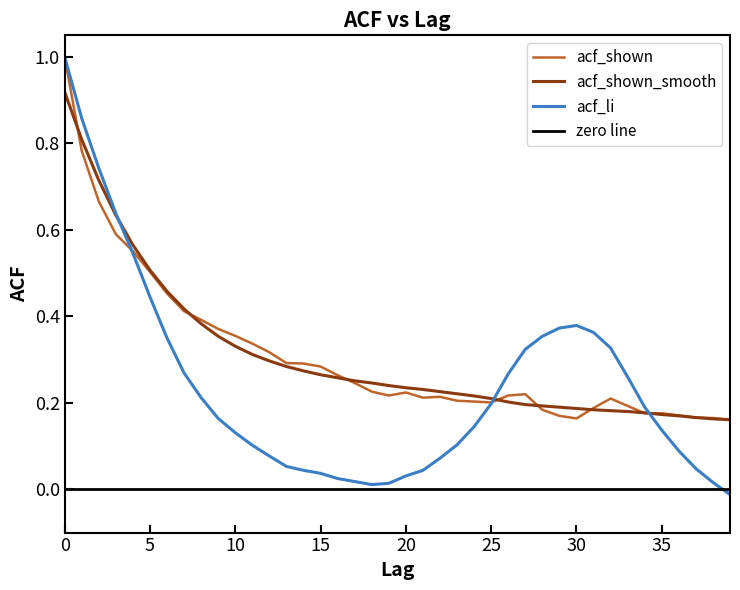

Reading left to right, what are all the values shown in this chart?

acf_li: 1.0	0.9	0.7	0.6	0.5	0.4	0.3	0.3	0.2	0.2	0.1	0.1	0.1	0.1	0.0	0.0	0.0	0.0	0.0	0.0	0.0	0.0	0.1	0.1	0.1	0.2	0.3	0.3	0.4	0.4	0.4	0.4	0.3	0.3	0.2	0.1	0.1	0.0	0.0	-0.0
acf_shown_smooth: 0.9	0.8	0.7	0.6	0.6	0.5	0.5	0.4	0.4	0.4	0.3	0.3	0.3	0.3	0.3	0.3	0.3	0.3	0.2	0.2	0.2	0.2	0.2	0.2	0.2	0.2	0.2	0.2	0.2	0.2	0.2	0.2	0.2	0.2	0.2	0.2	0.2	0.2	0.2	0.2
acf_shown: 1.0	0.8	0.7	0.6	0.6	0.5	0.5	0.4	0.4	0.4	0.4	0.3	0.3	0.3	0.3	0.3	0.3	0.2	0.2	0.2	0.2	0.2	0.2	0.2	0.2	0.2	0.2	0.2	0.2	0.2	0.2	0.2	0.2	0.2	0.2	0.2	0.2	0.2	0.2	0.2